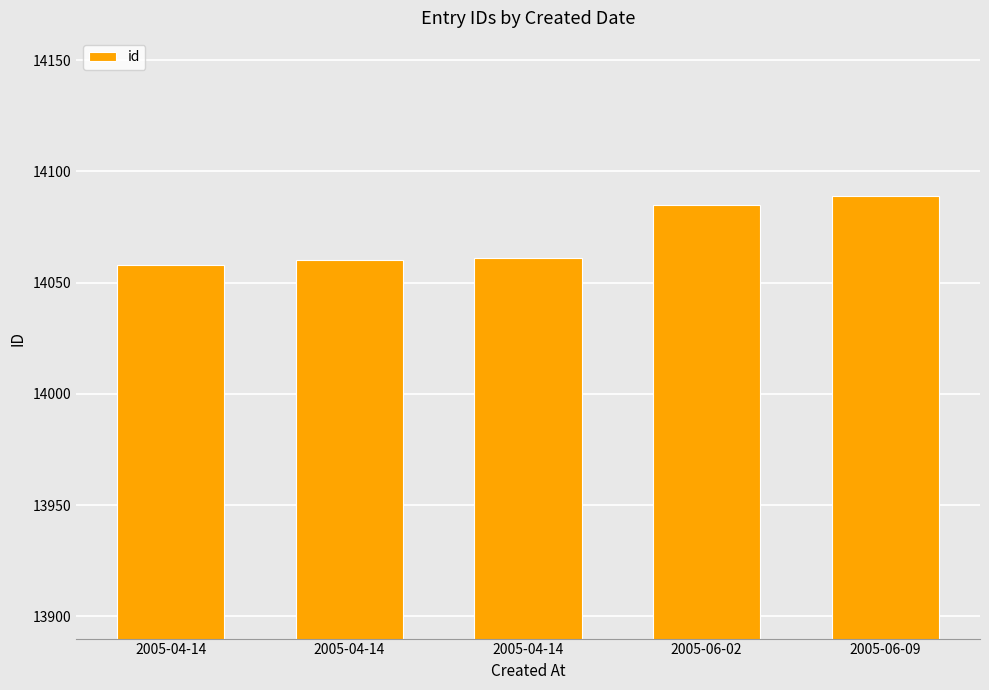

True or false: the data shows 14085 at 2005-06-02.

True